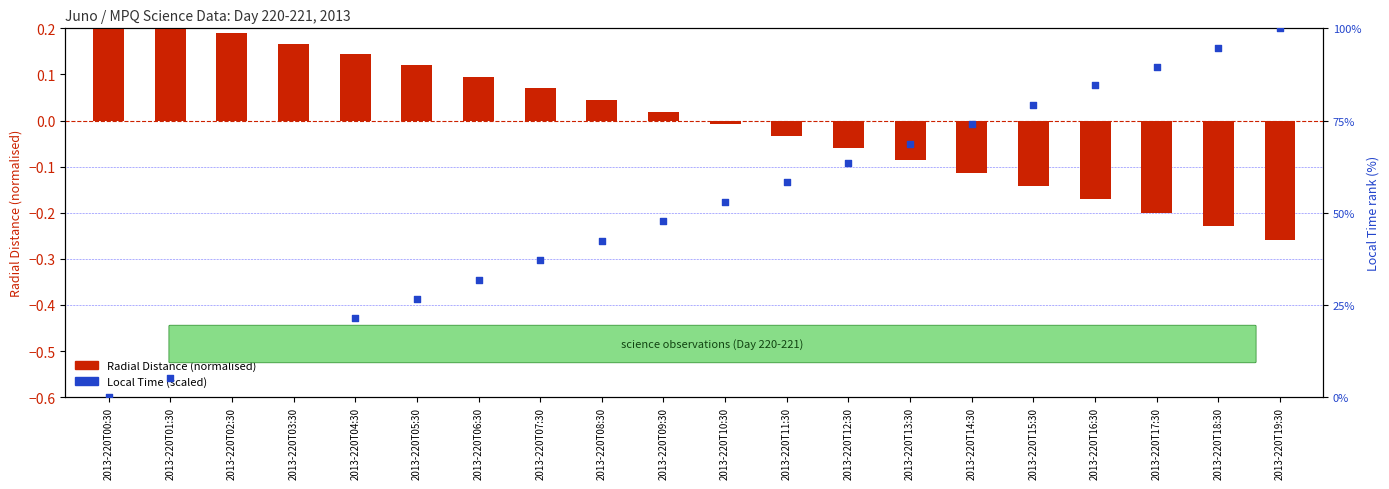

Is the value of Local Time (scaled 0-100) at 2013-220T16:30 greater than the value of Radial Distance (normalised) at 2013-220T19:30?

Yes